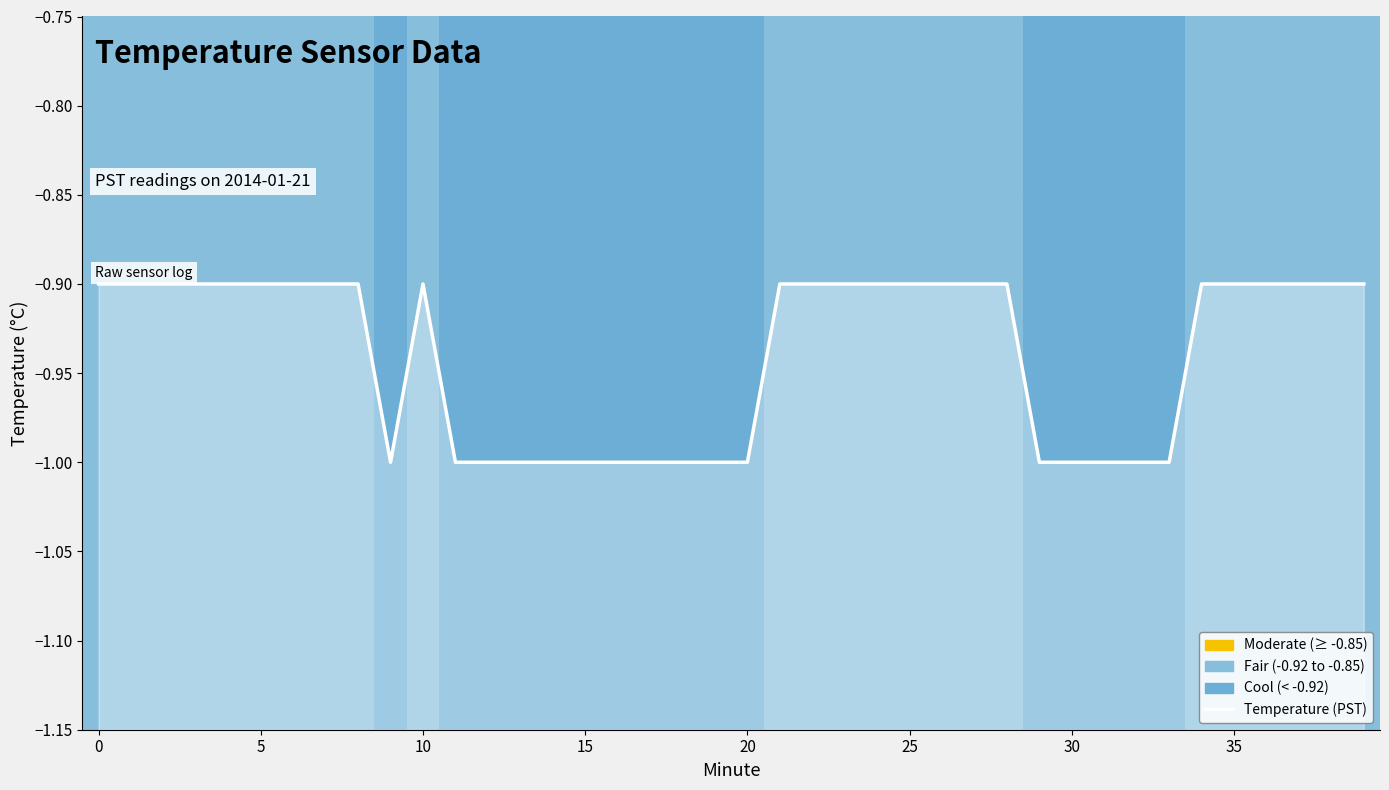

What is the difference between the maximum and minimum values?

0.1